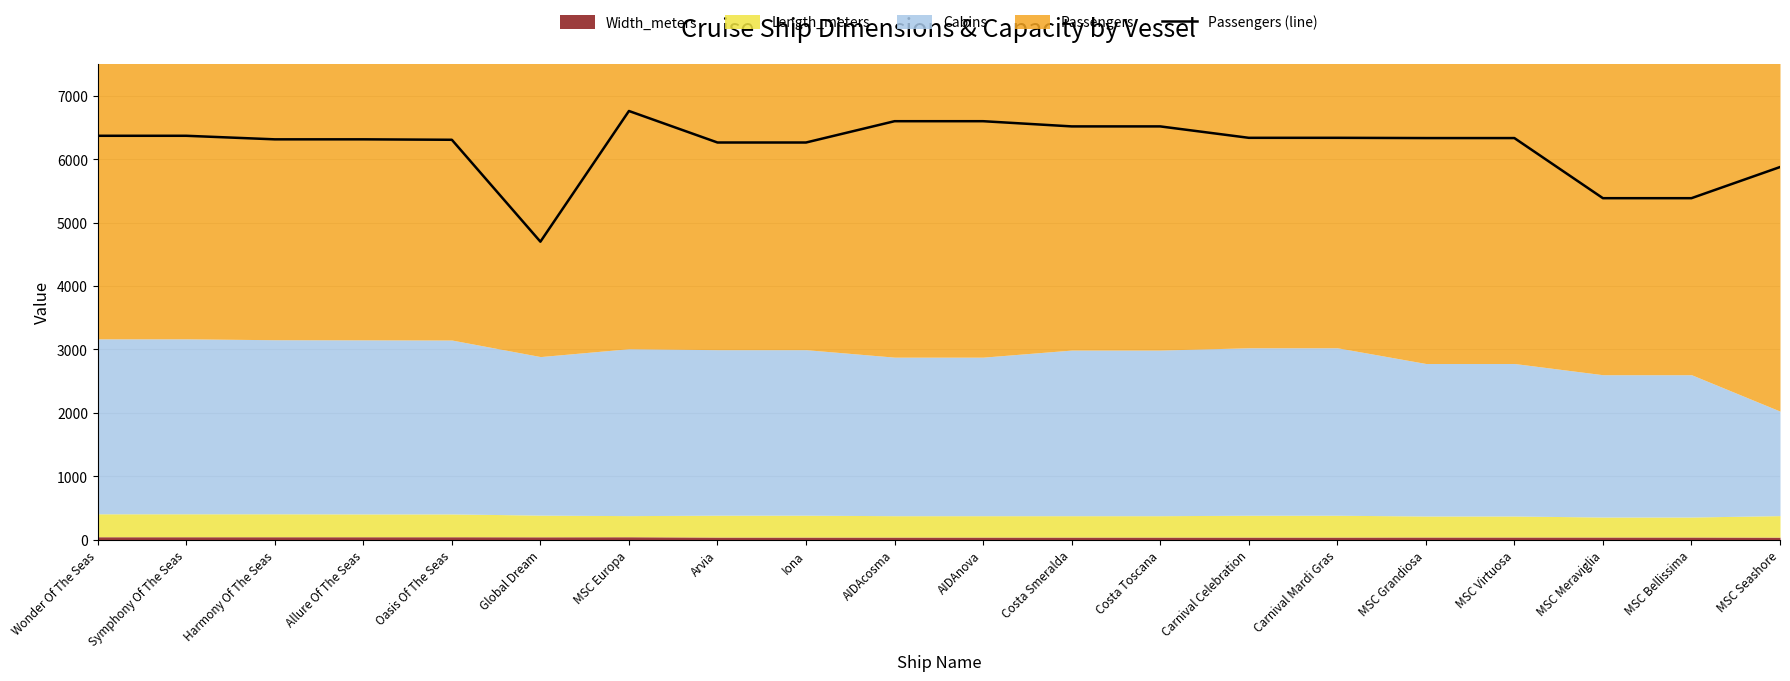

List the labels in order of value, largest first.

MSC Europa, AIDAcosma, AIDAnova, Costa Smeralda, Costa Toscana, Wonder Of The Seas, Symphony Of The Seas, Carnival Celebration, Carnival Mardi Gras, MSC Grandiosa, MSC Virtuosa, Harmony Of The Seas, Allure Of The Seas, Oasis Of The Seas, Arvia, Iona, MSC Seashore, MSC Meraviglia, MSC Bellissima, Global Dream